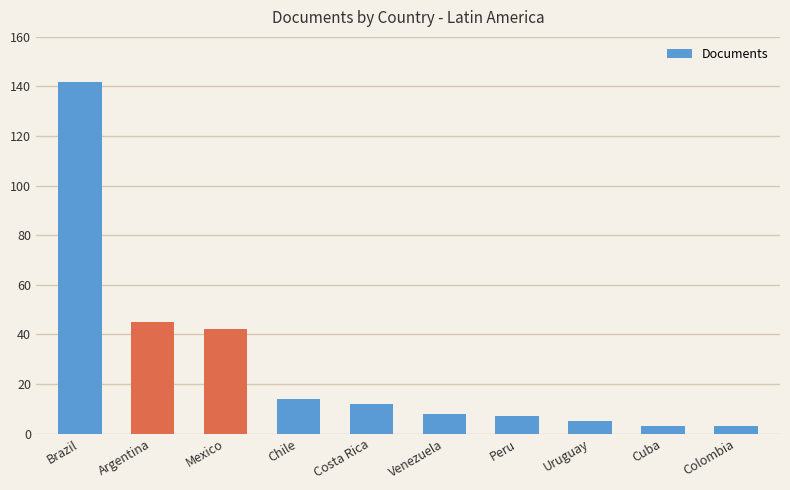

How many bars are there in total?

10